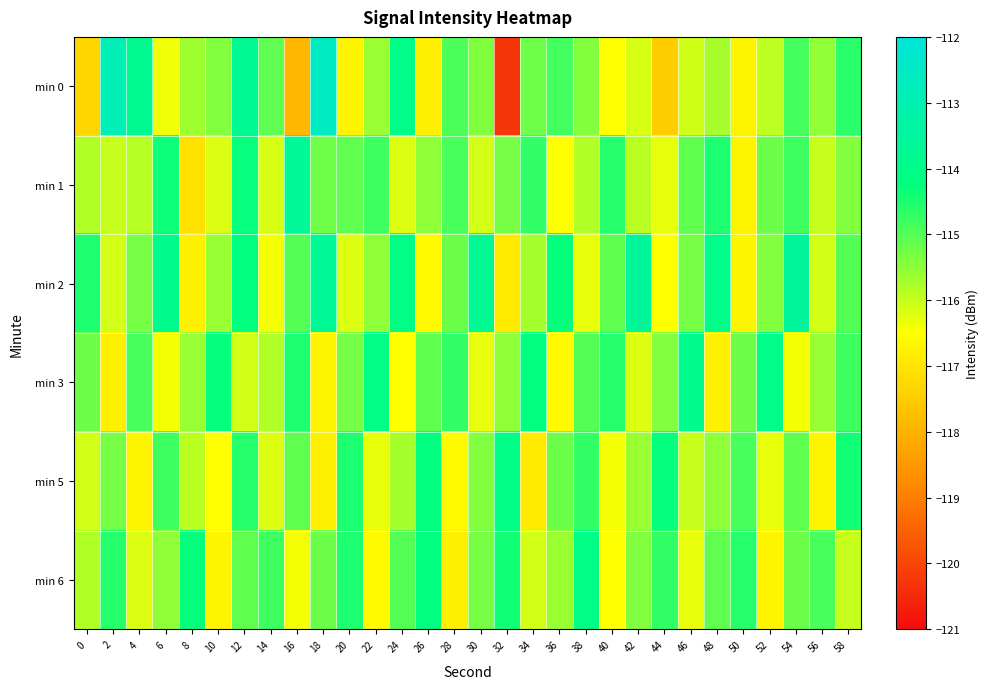

List the series in order of their peak value, highest first.

min 0, min 2, min 1, min 3, min 5, min 6